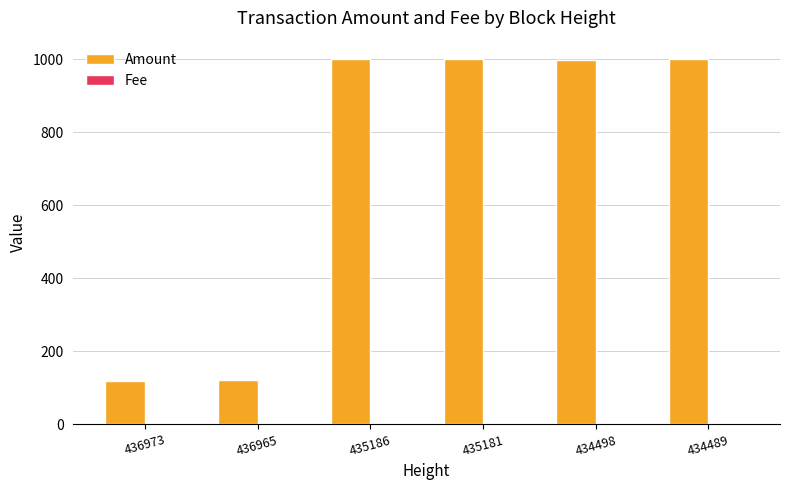

Which series changed the most between 436965 and 435181?

Amount